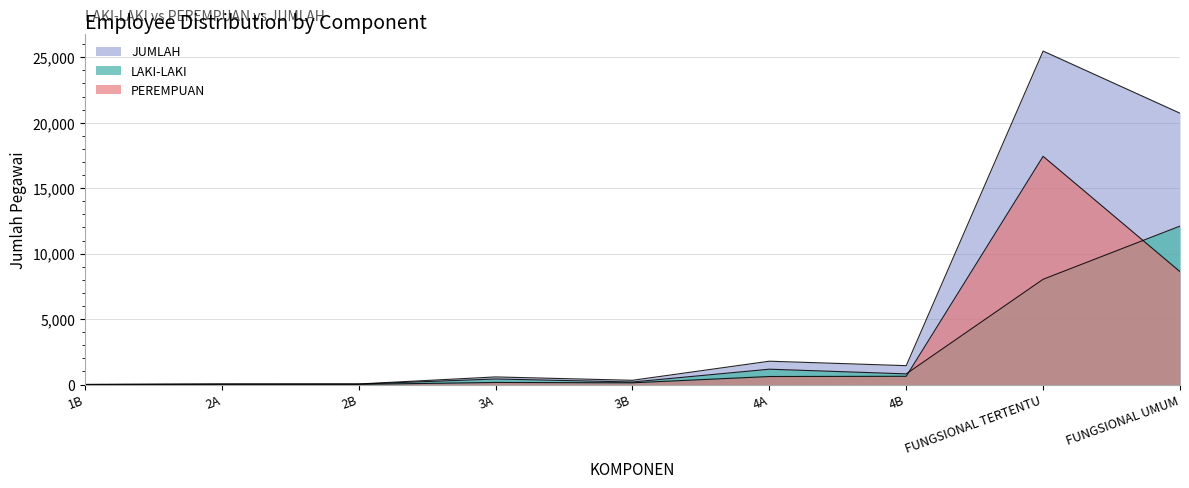

Between FUNGSIONAL TERTENTU and 3A, which is larger?

FUNGSIONAL TERTENTU